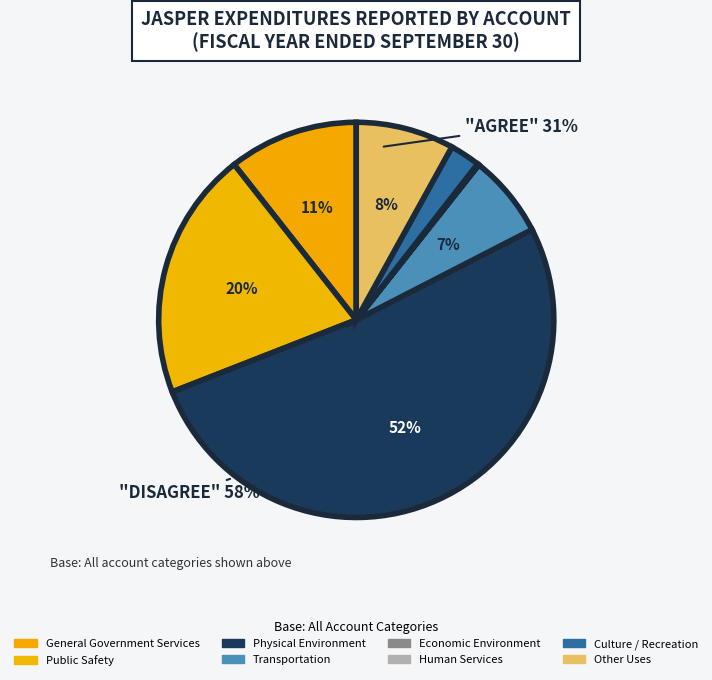

Combined, do Public Safety and Other Uses account for over 50%?

No